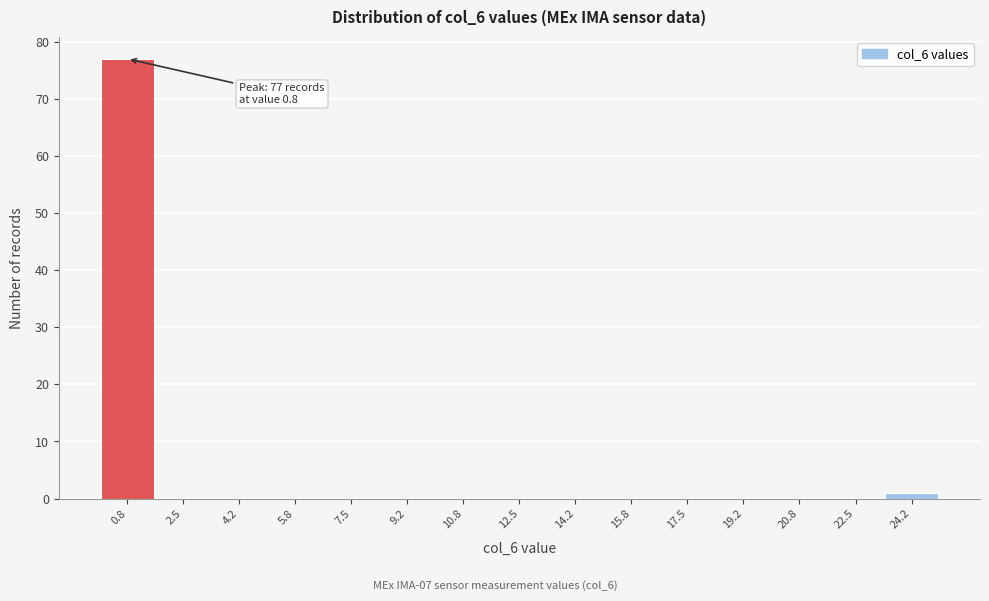

Over which range of the x-axis is the bar tallest?

0.0 to 1.6